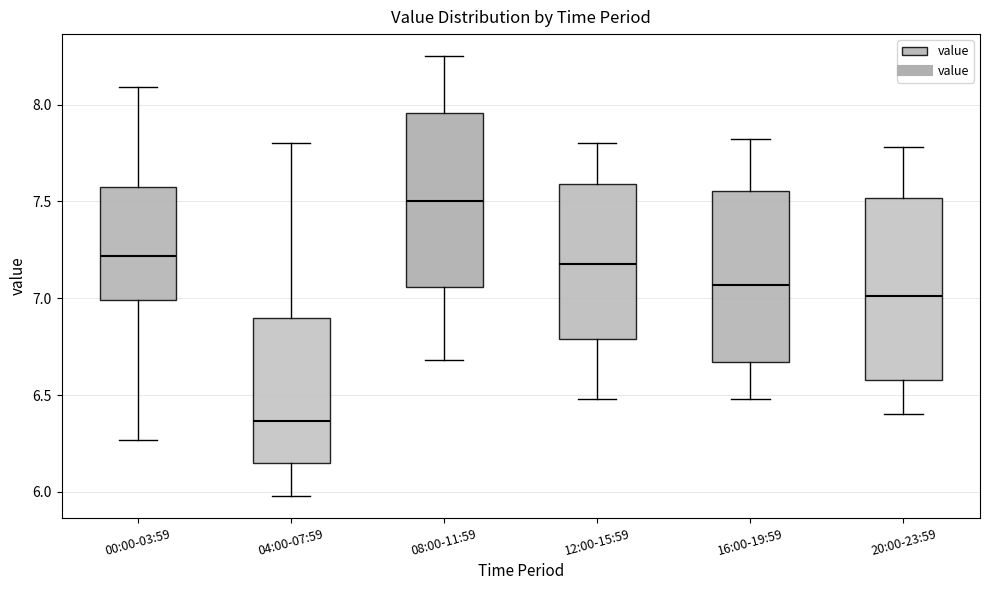

Where is the lower edge of the box for 12:00-15:59 on the y-axis? The values are not printed on the chart, so give them approximately, as read against the axis.

6.80